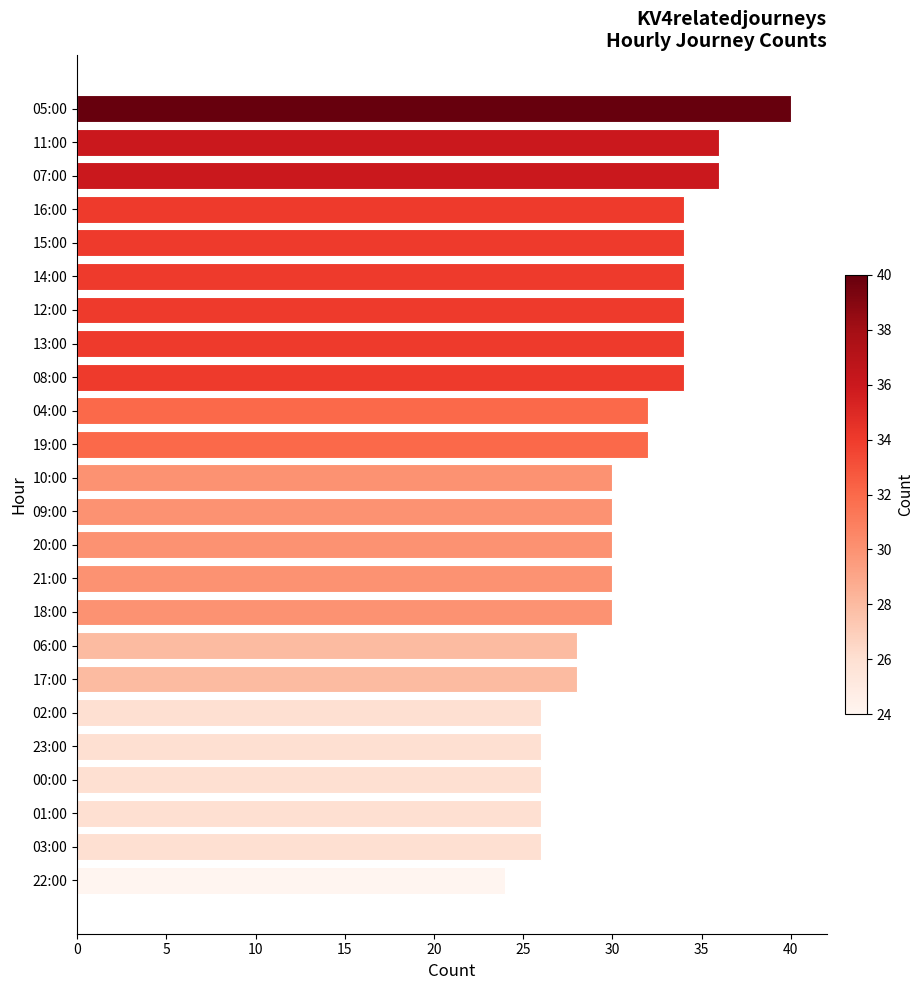

Read the value at 01:00, to the nearest 10.

30